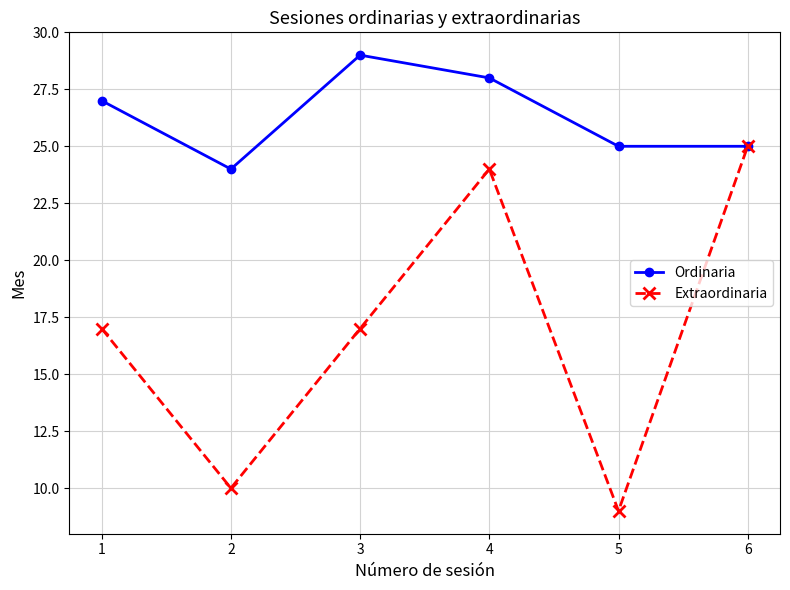

Count the number of categories in the chart.

6